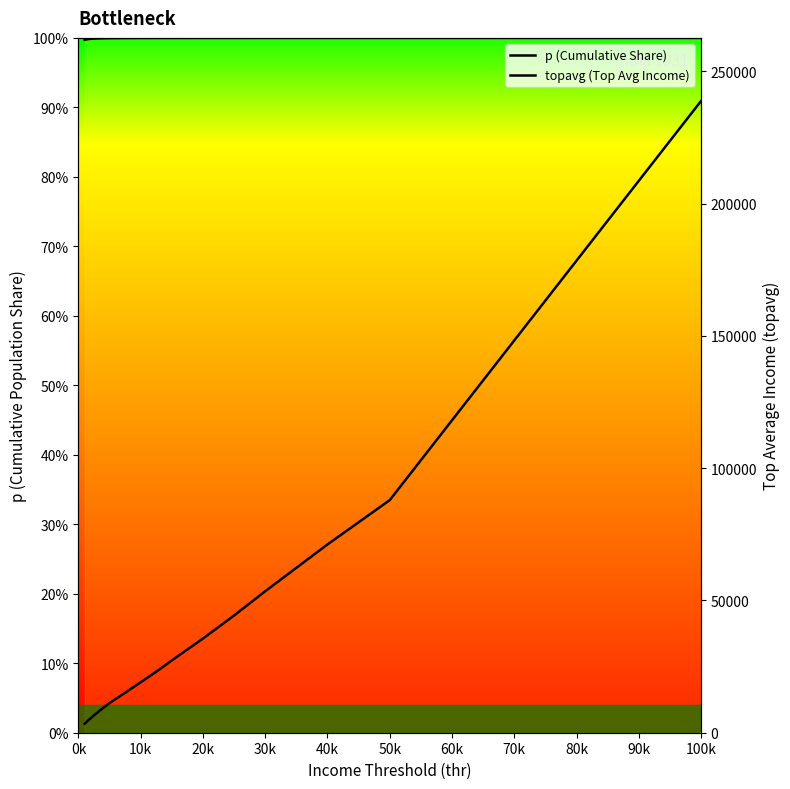

Which series has the largest total across all categories?

topavg (Top Avg Income)